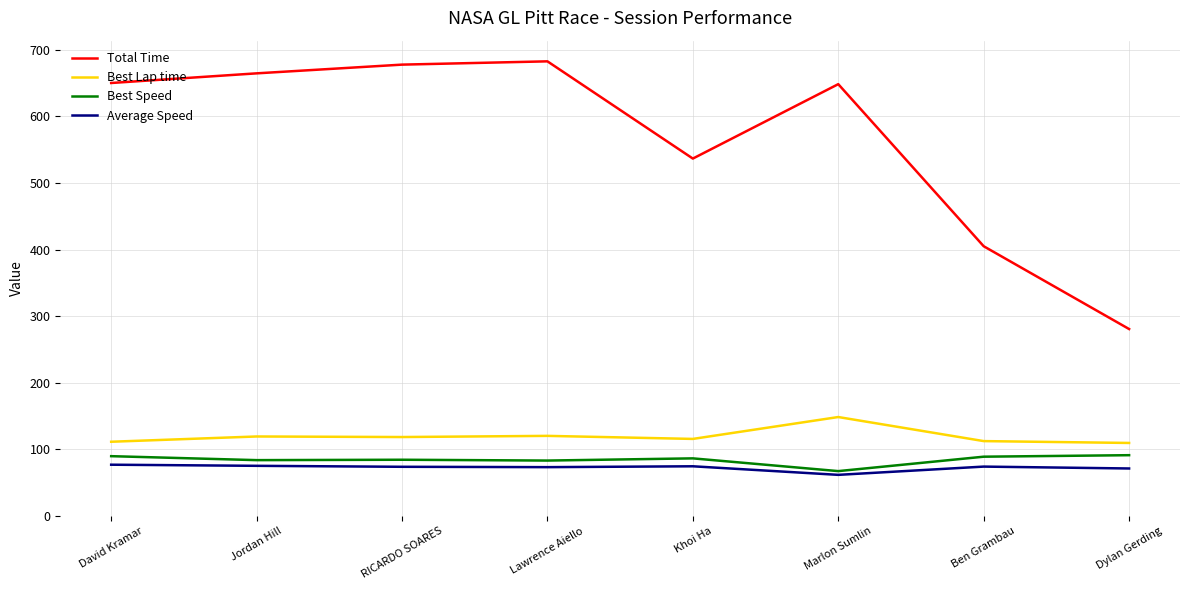

True or false: Best Lap time and Total Time intersect in this chart.

False